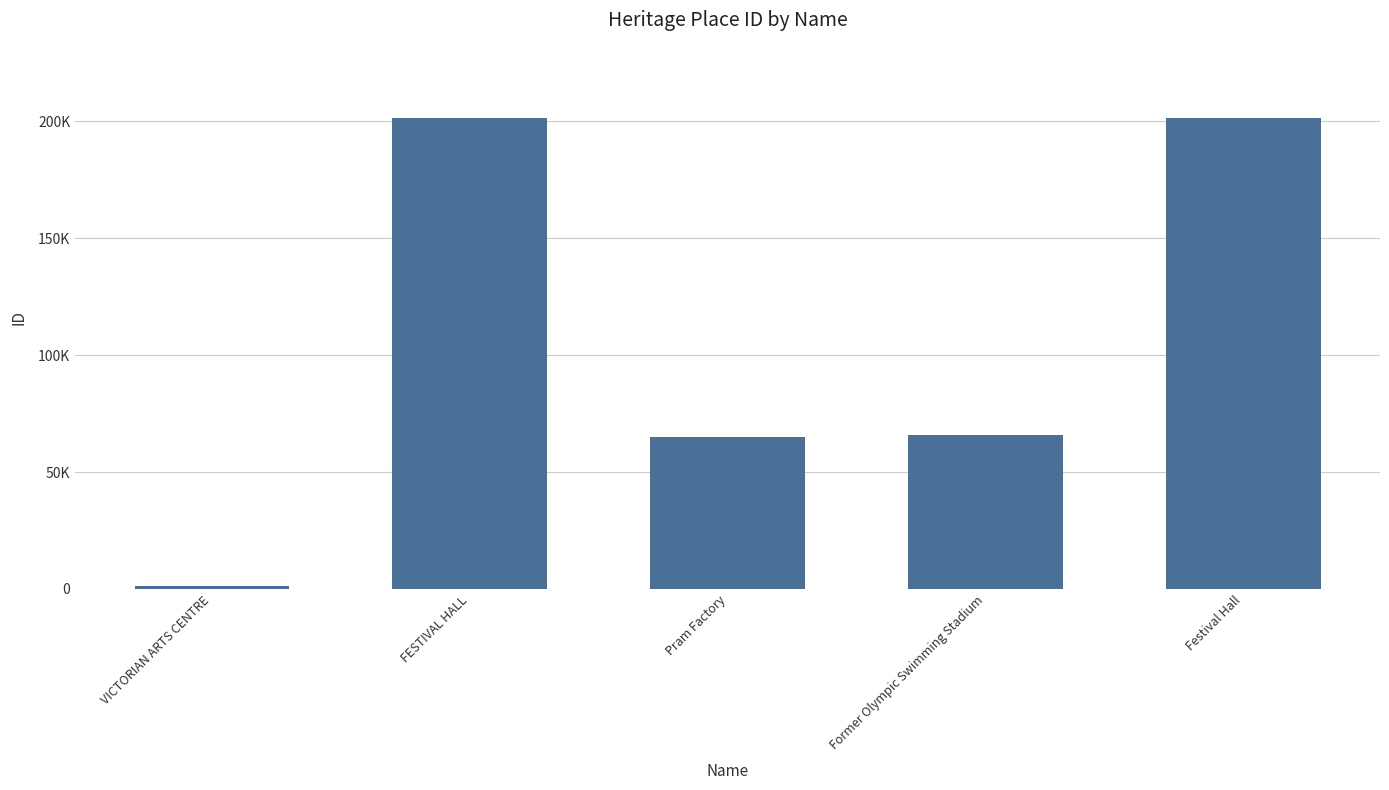

Does the chart contain any negative values?

No